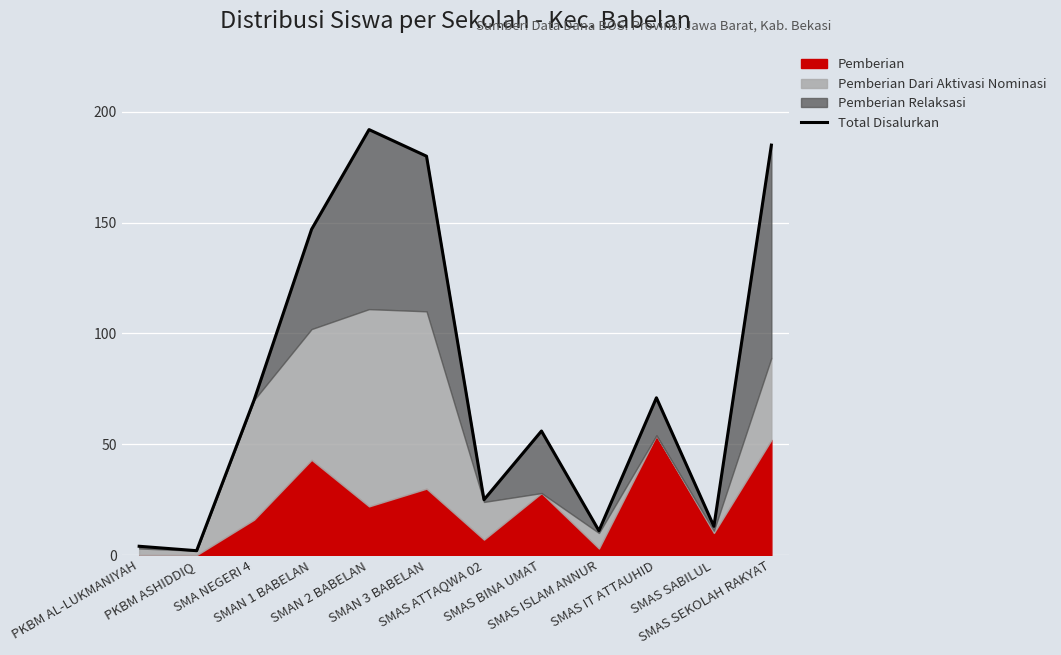

Rank the categories by value from lowest to highest.

PKBM ASHIDDIQ, PKBM AL-LUKMANIYAH, SMAS ISLAM ANNUR, SMAS SABILUL, SMAS ATTAQWA 02, SMAS BINA UMAT, SMA NEGERI 4, SMAS IT ATTAUHID, SMAN 1 BABELAN, SMAN 3 BABELAN, SMAS SEKOLAH RAKYAT, SMAN 2 BABELAN